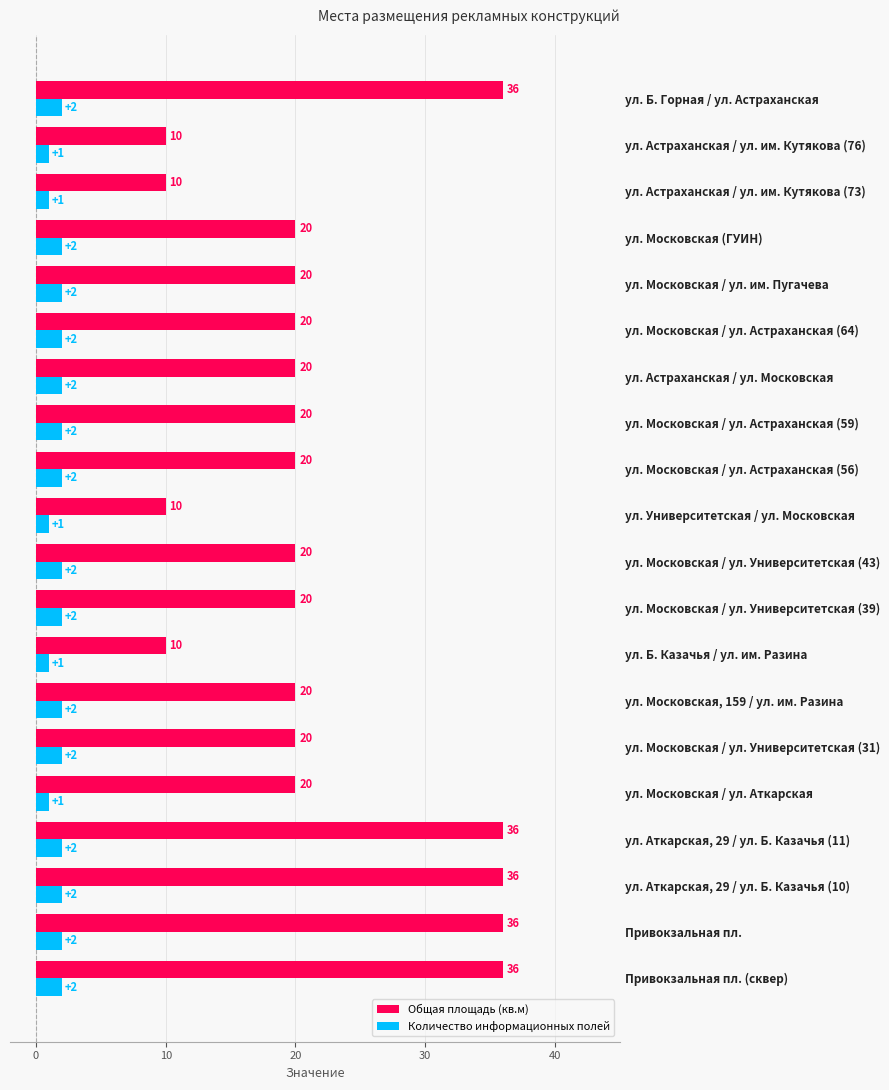

How many Количество информационных полей values are between 2 and 3?

15